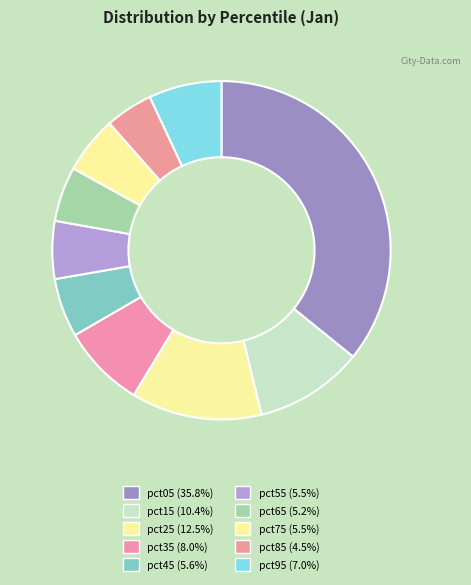

Is it true that pct75 is 1% of the pie?

False